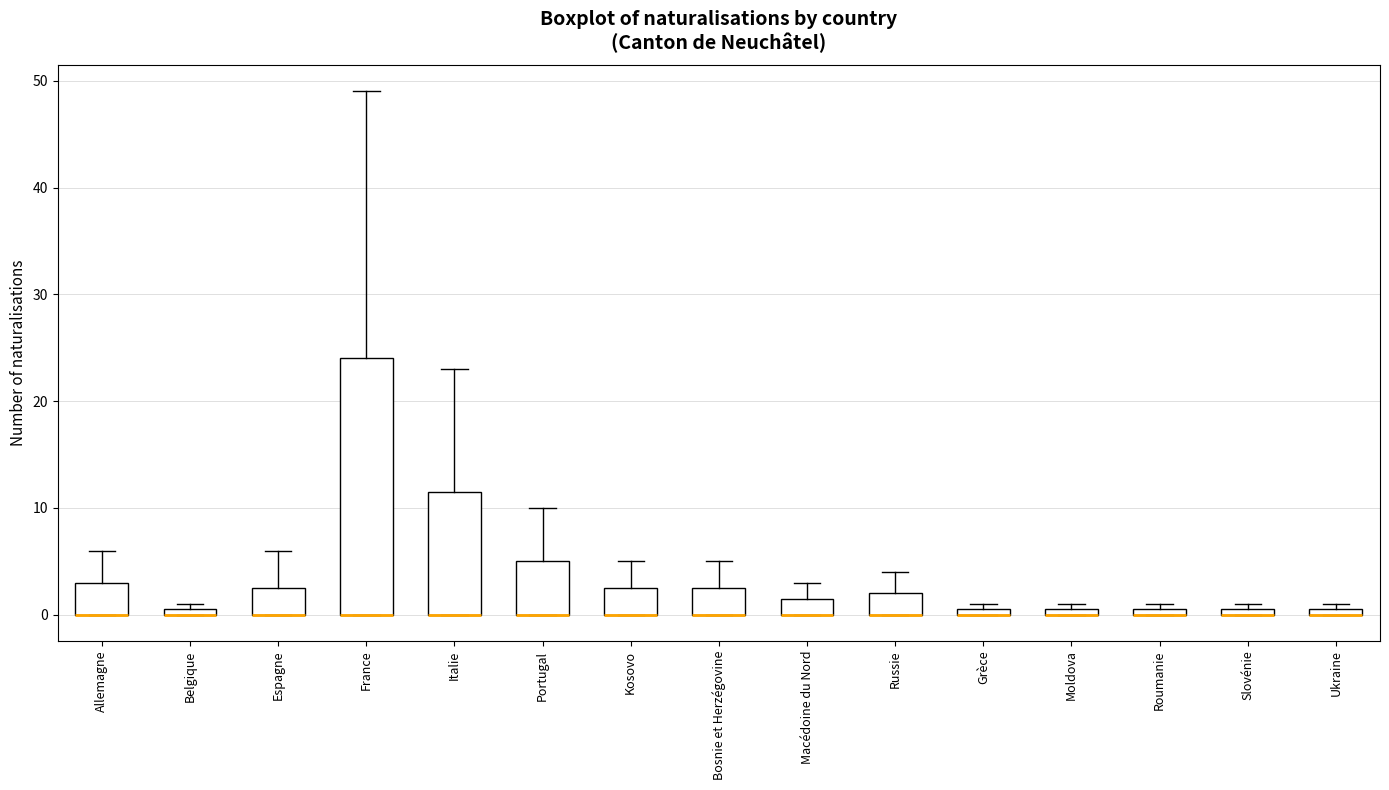

Which box is the tallest, from its lower edge to its upper edge?

France